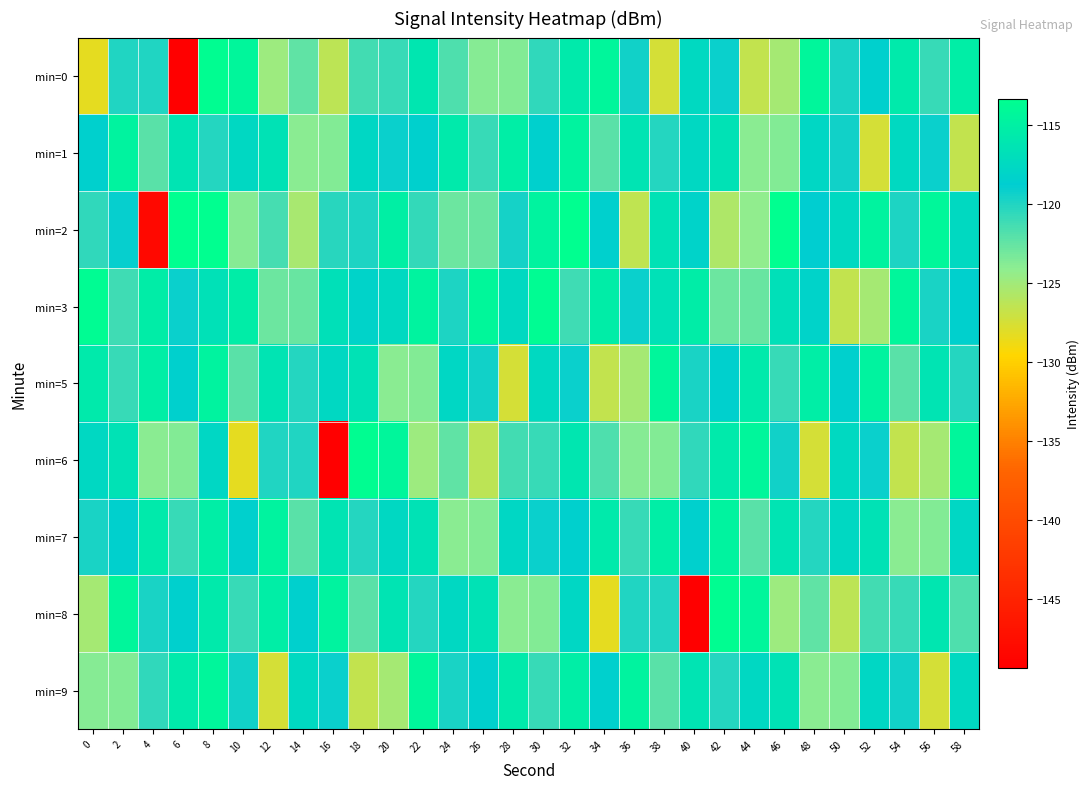

List the series in order of their peak value, lowest first.

min=1, min=7, min=5, min=9, min=3, min=0, min=6, min=8, min=2